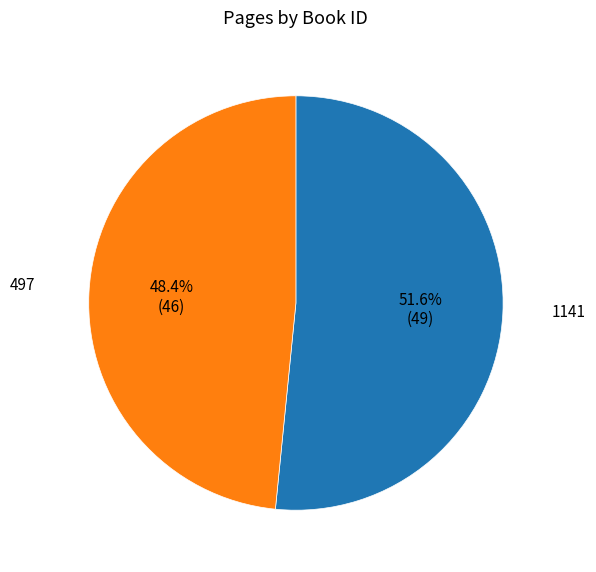

What percentage do 497 and 1141 together represent?

100.0%